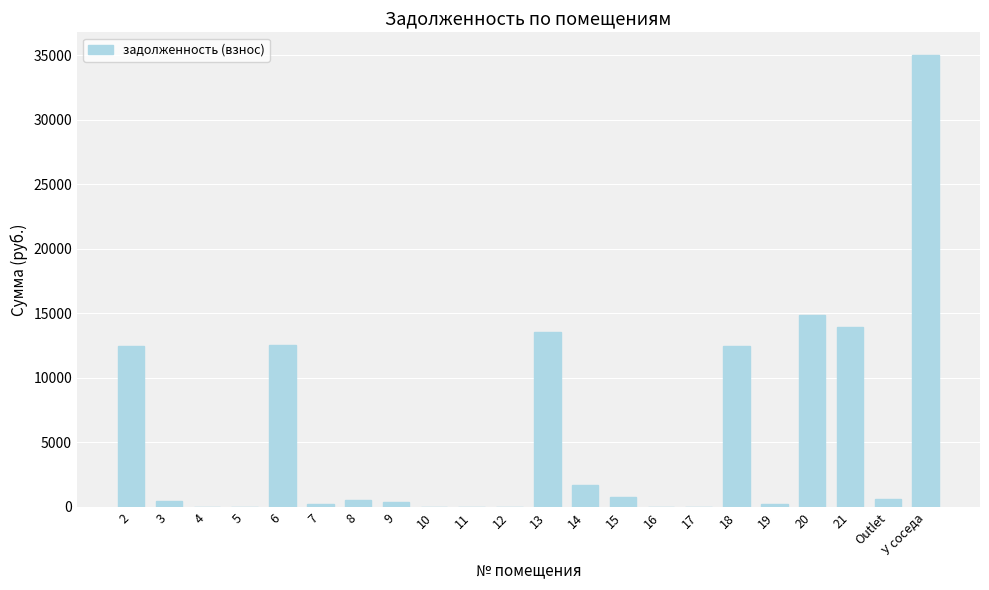

Which has a higher value, У соседа or 14?

У соседа